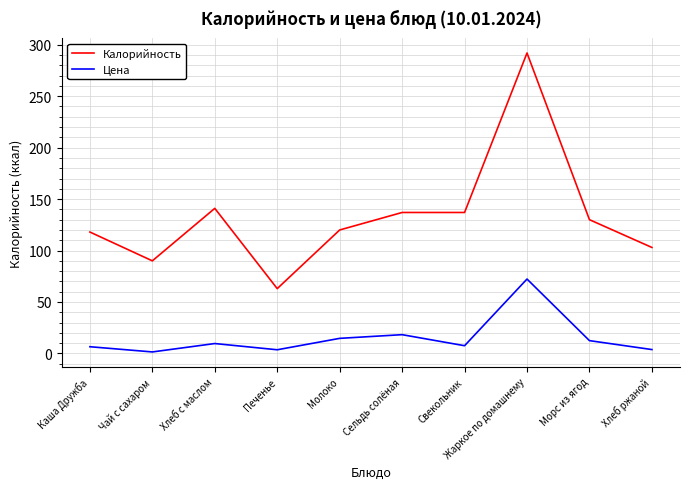

Which series has the largest total across all categories?

Калорийность